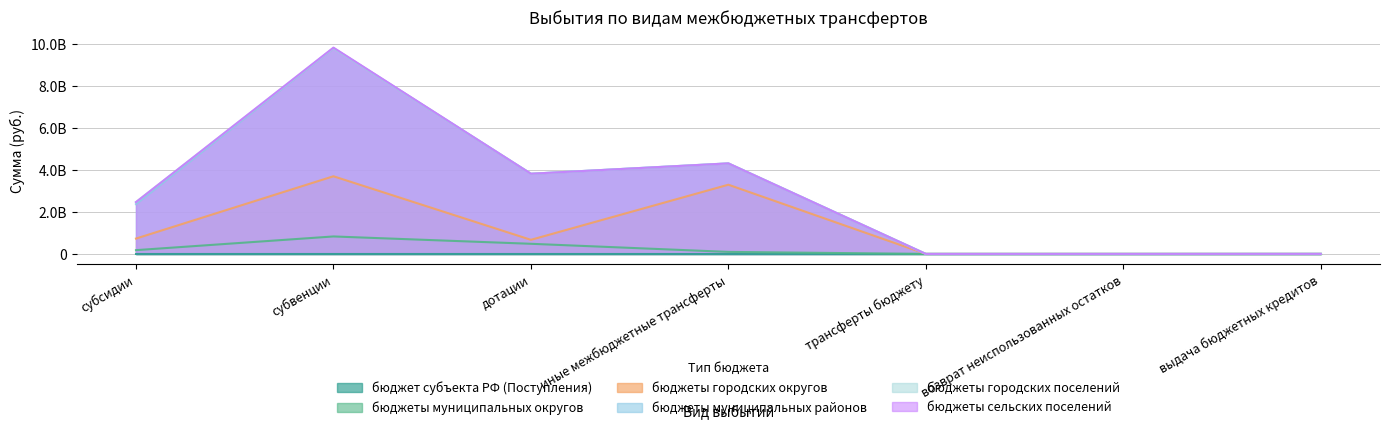

Between иные межбюджетные трансферты and субвенции, which is larger?

иные межбюджетные трансферты